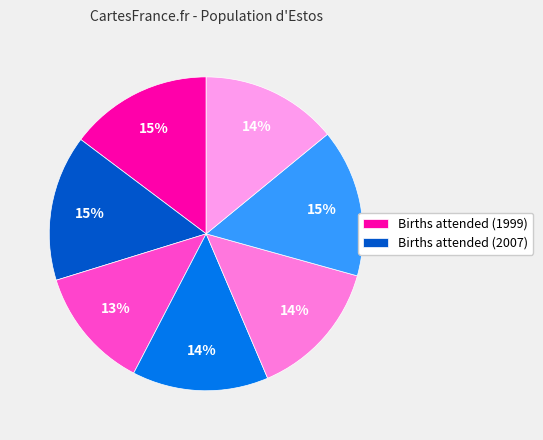

How many segments does this pie chart have?

7